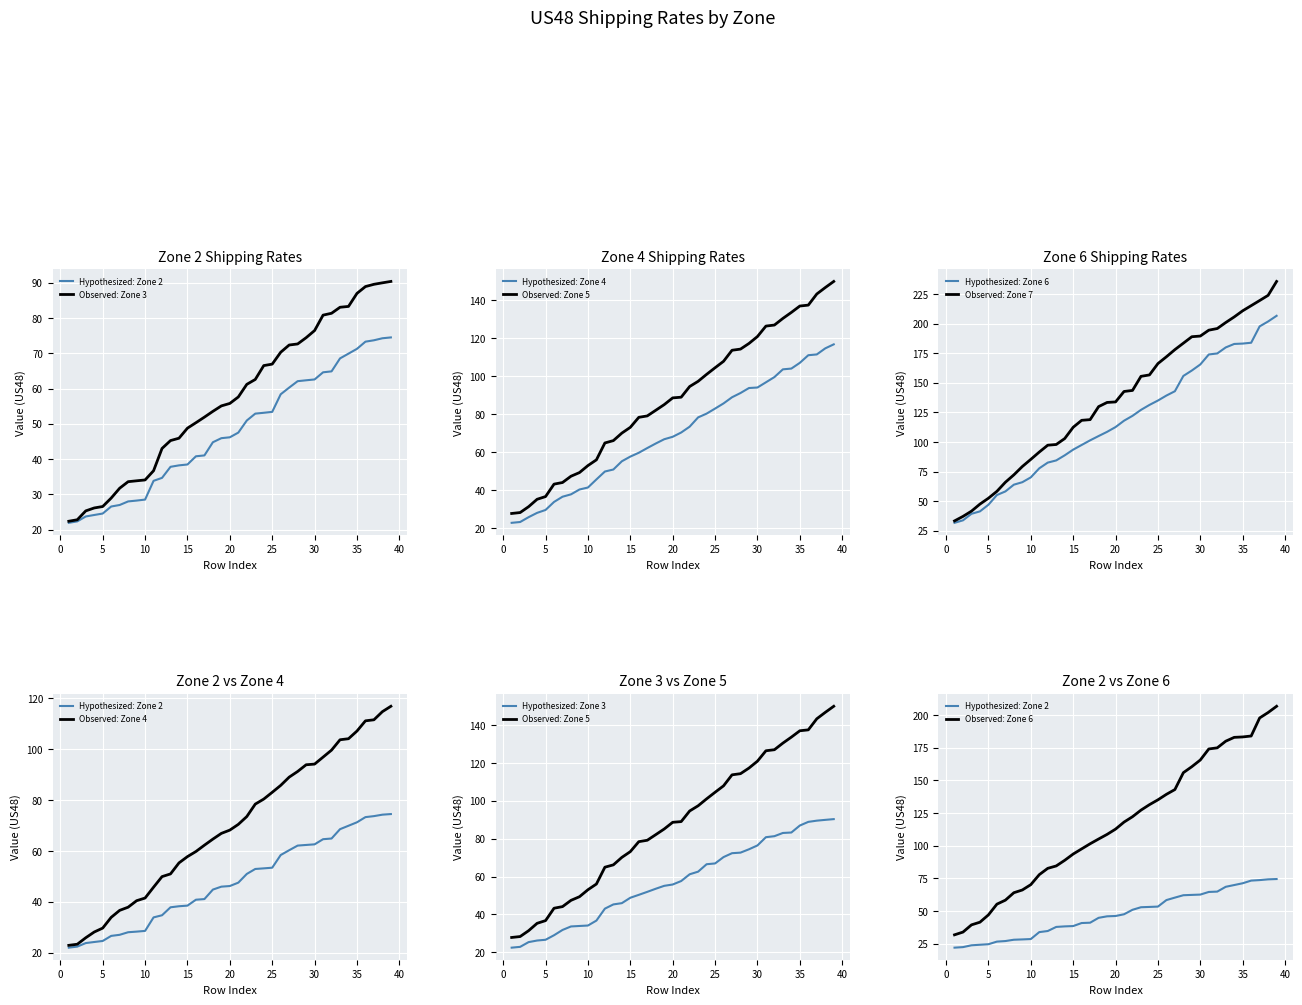

Is the value of Zone 2 at 8 greater than the value of Zone 4 at 4?

No